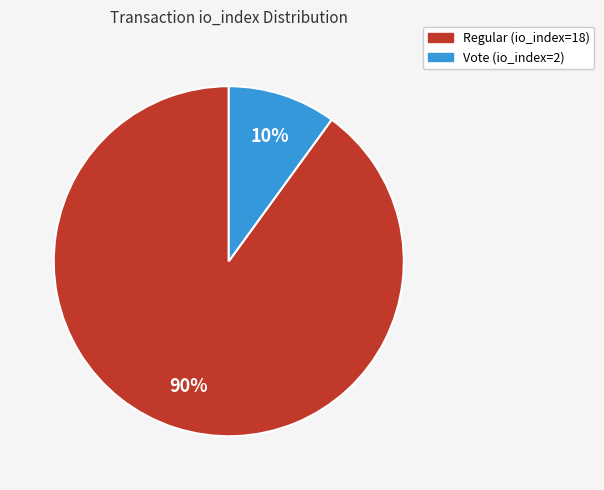

Does Regular (io_index=18) represent more than half of the total?

Yes